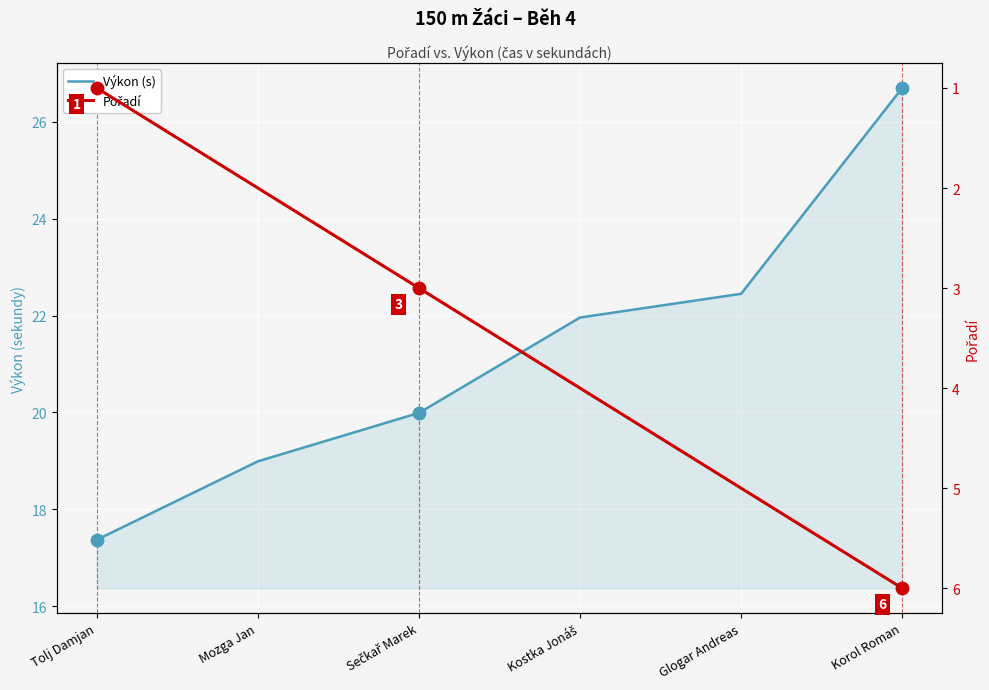

Which series reaches the maximum Y coordinate?

Výkon (s)